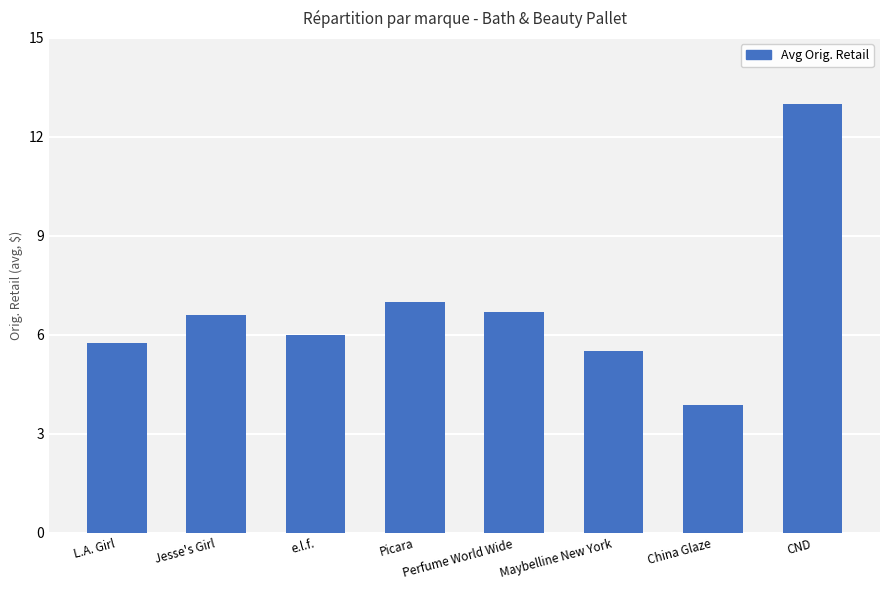

Reading left to right, what are all the values shown in this chart?

L.A. Girl=5.7	Jesse's Girl=6.6	e.l.f.=6.0	Picara=7.0	Perfume World Wide=6.7	Maybelline New York=5.5	China Glaze=3.9	CND=13.0